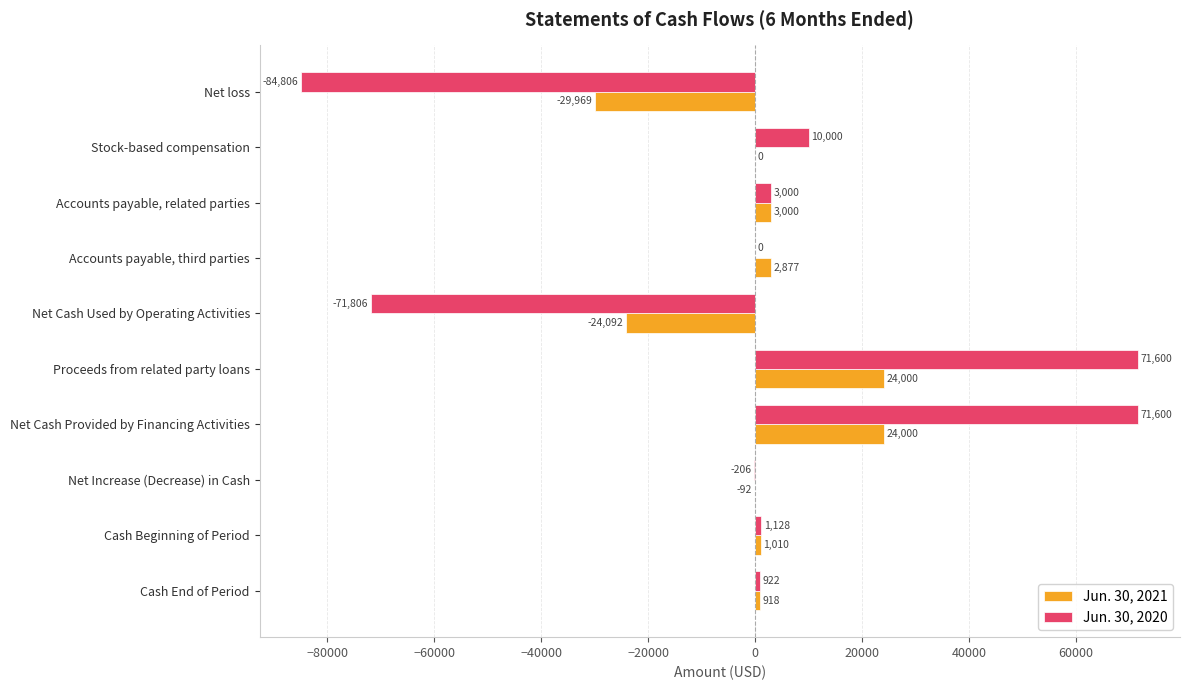

What is the average value of the Jun. 30, 2021 series?

165